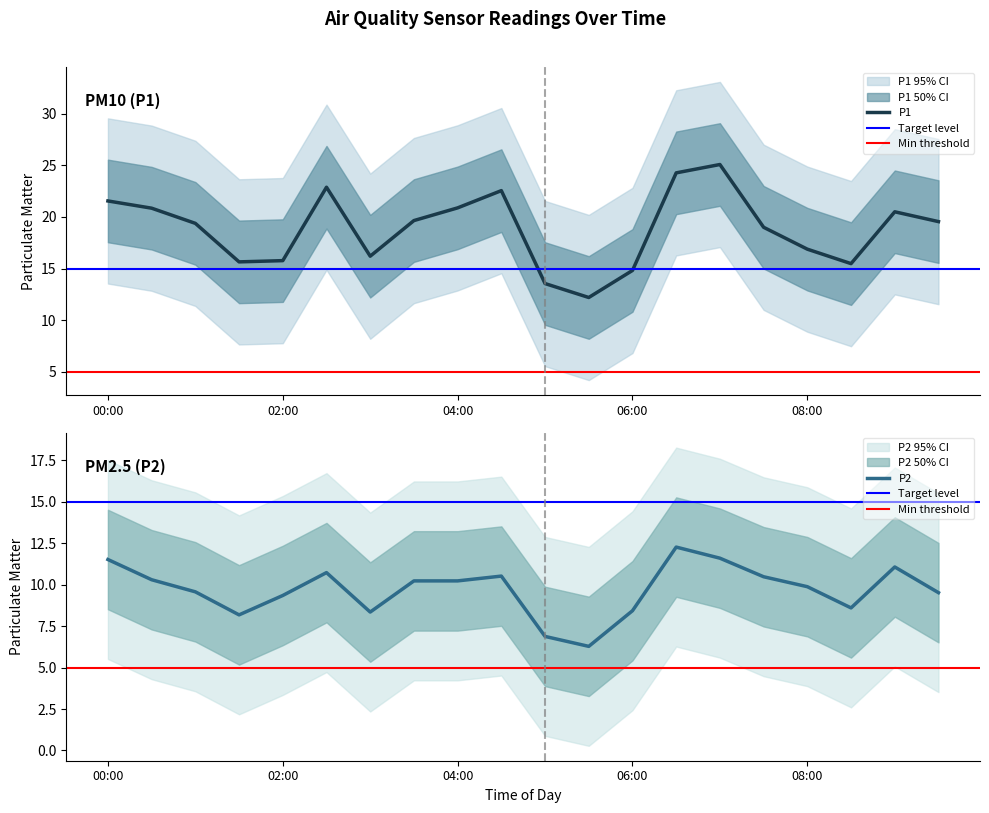

At which label is P2 closest to 9?

02:00